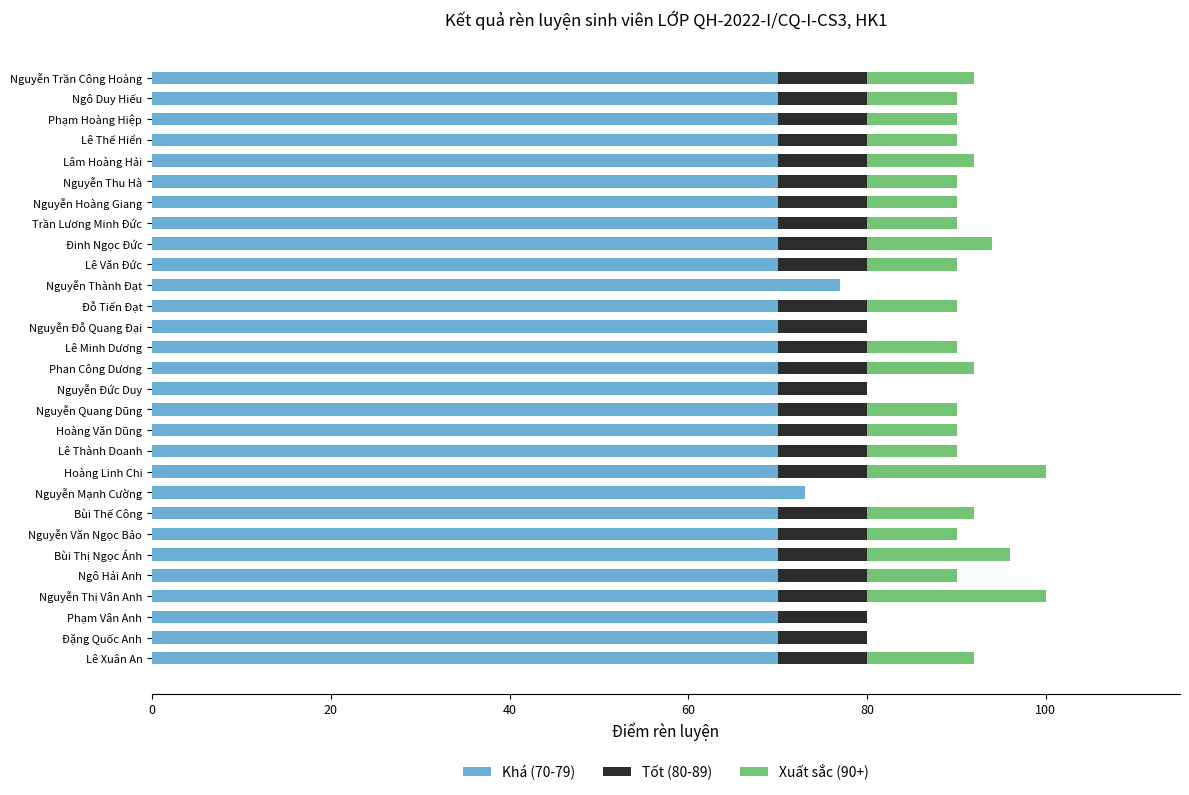

The value of Khá (70-79) at Phạm Vân Anh is 70. True or false?

True